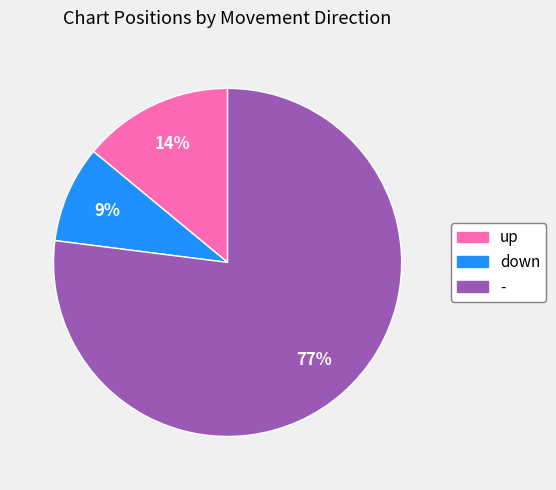

True or false: - accounts for 77% of the total.

True